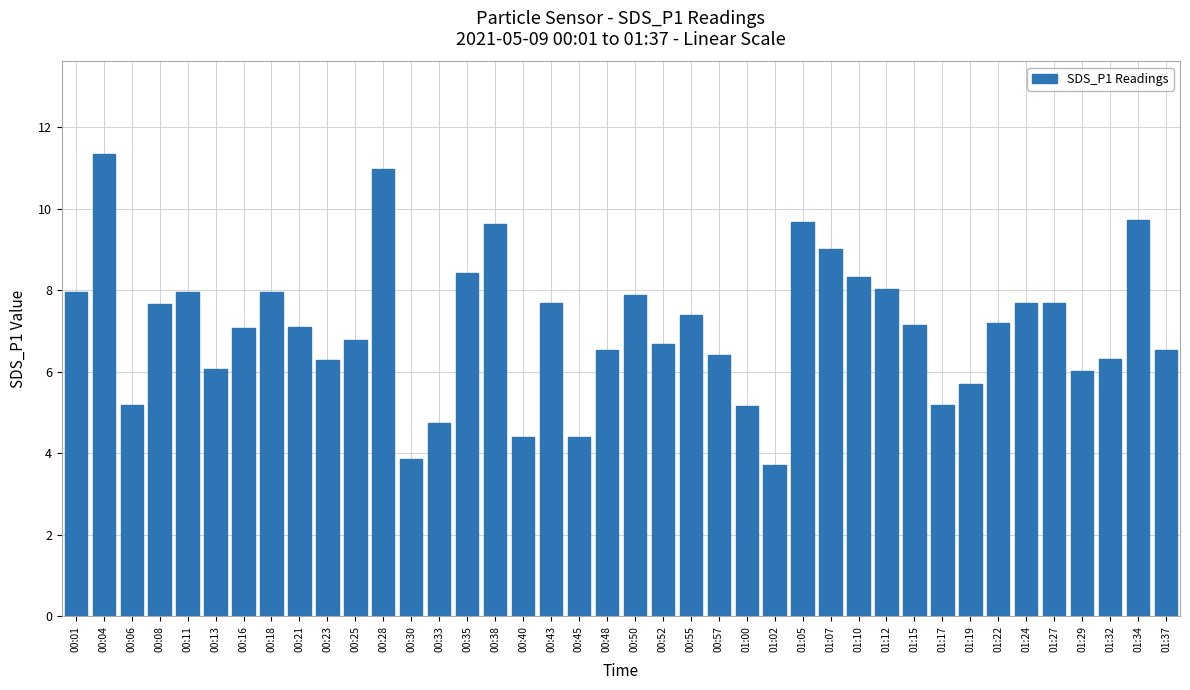

Does the chart contain stacked bars?

No